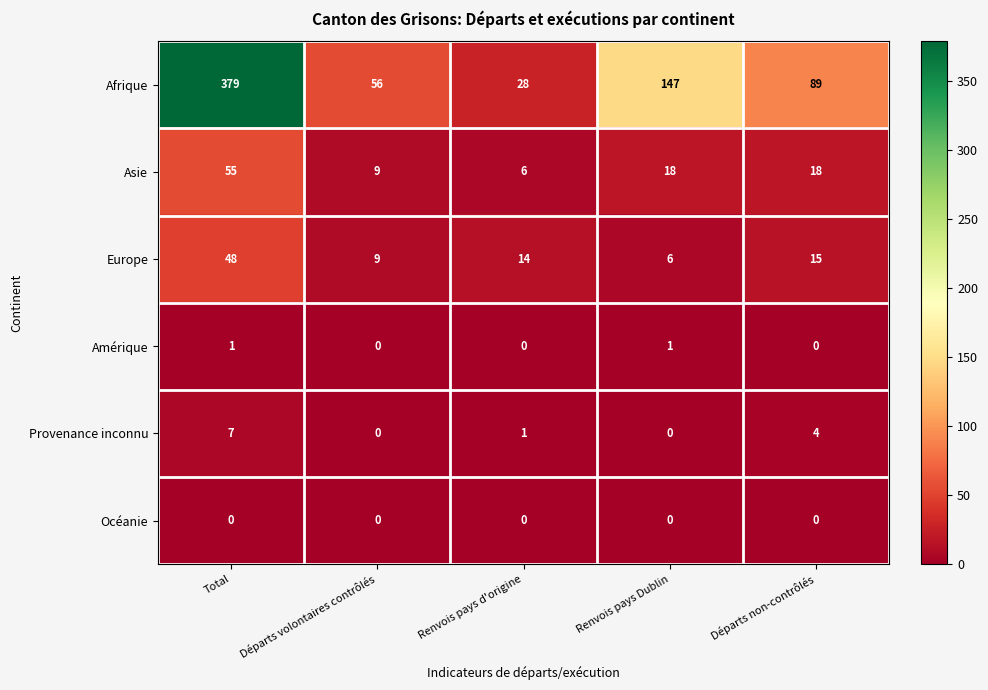

At which label is Europe closest to 27?

Départs non-contrôlés